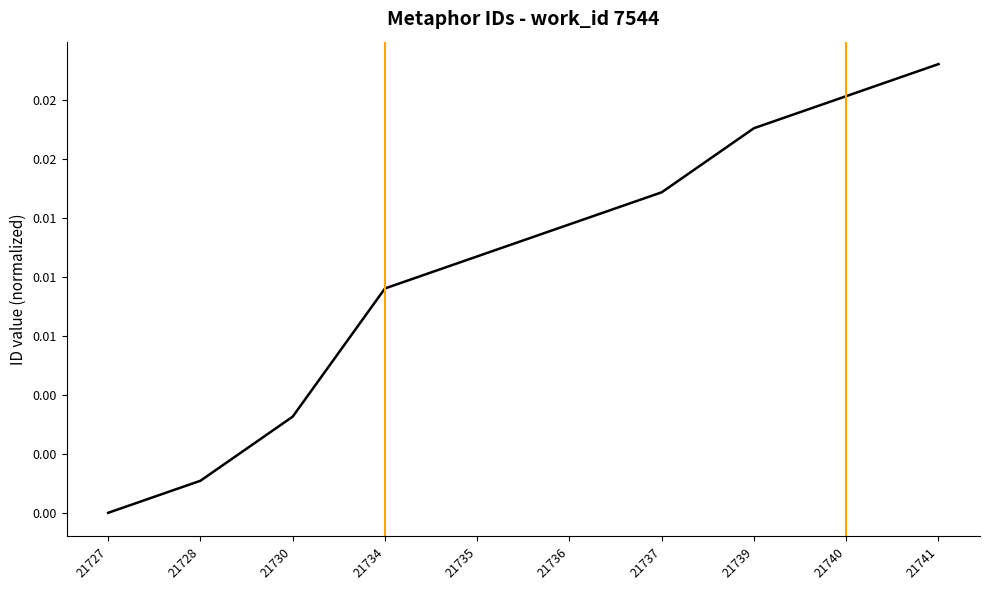

Rank the categories by value from lowest to highest.

21727, 21728, 21730, 21734, 21735, 21736, 21737, 21739, 21740, 21741